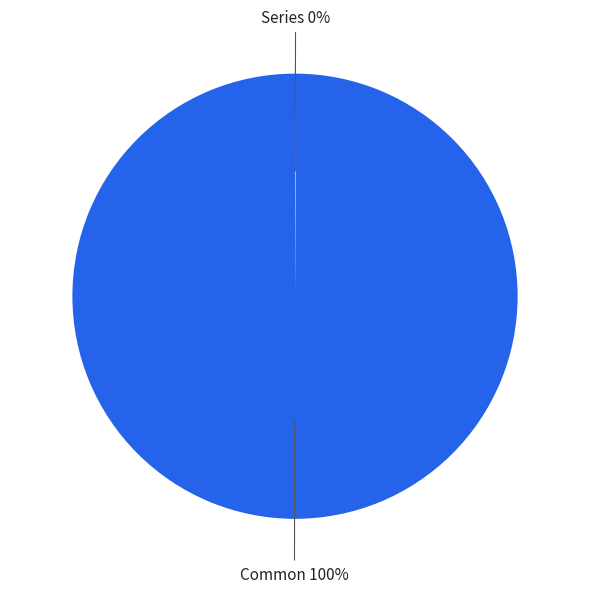

Is there any slice that represents more than half of the pie?

Yes